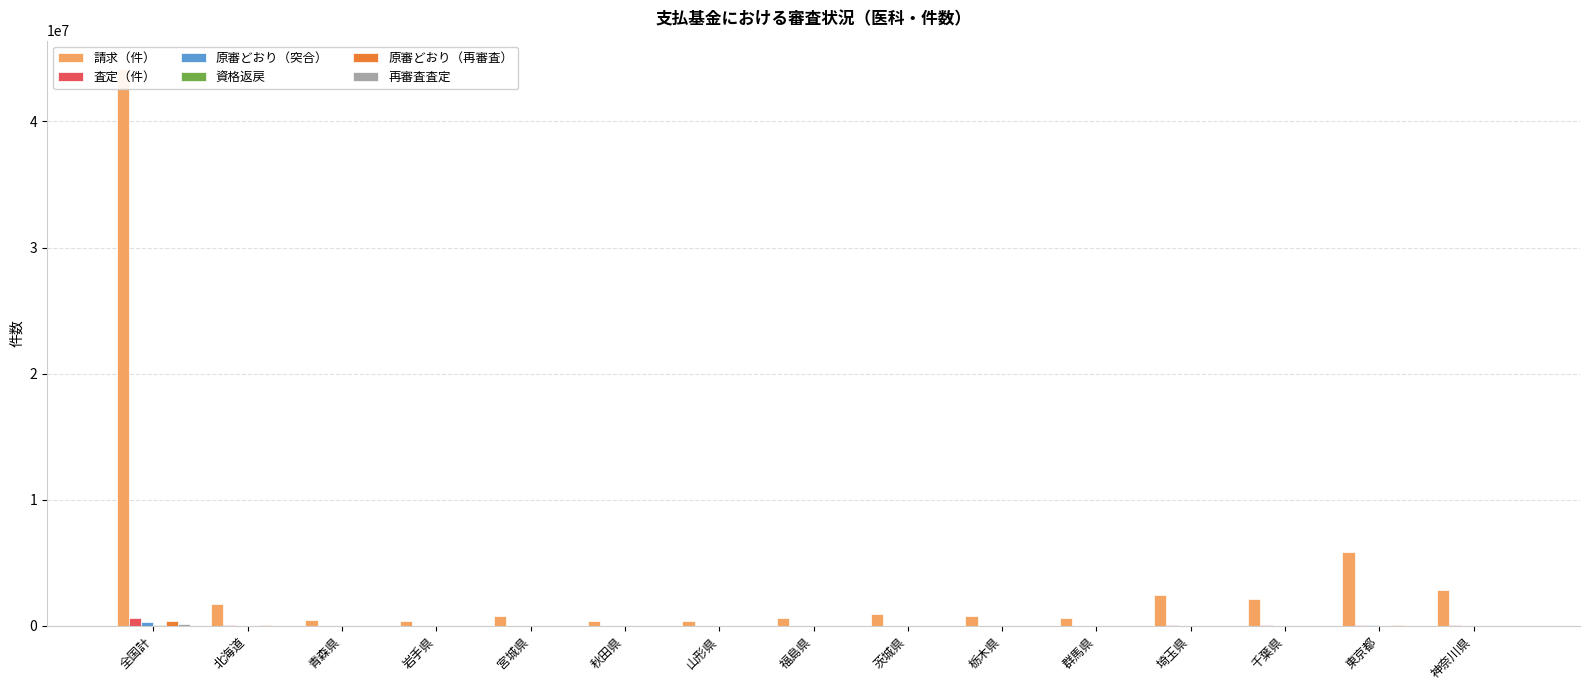

At which label does 請求（件） first exceed 774248?

全国計